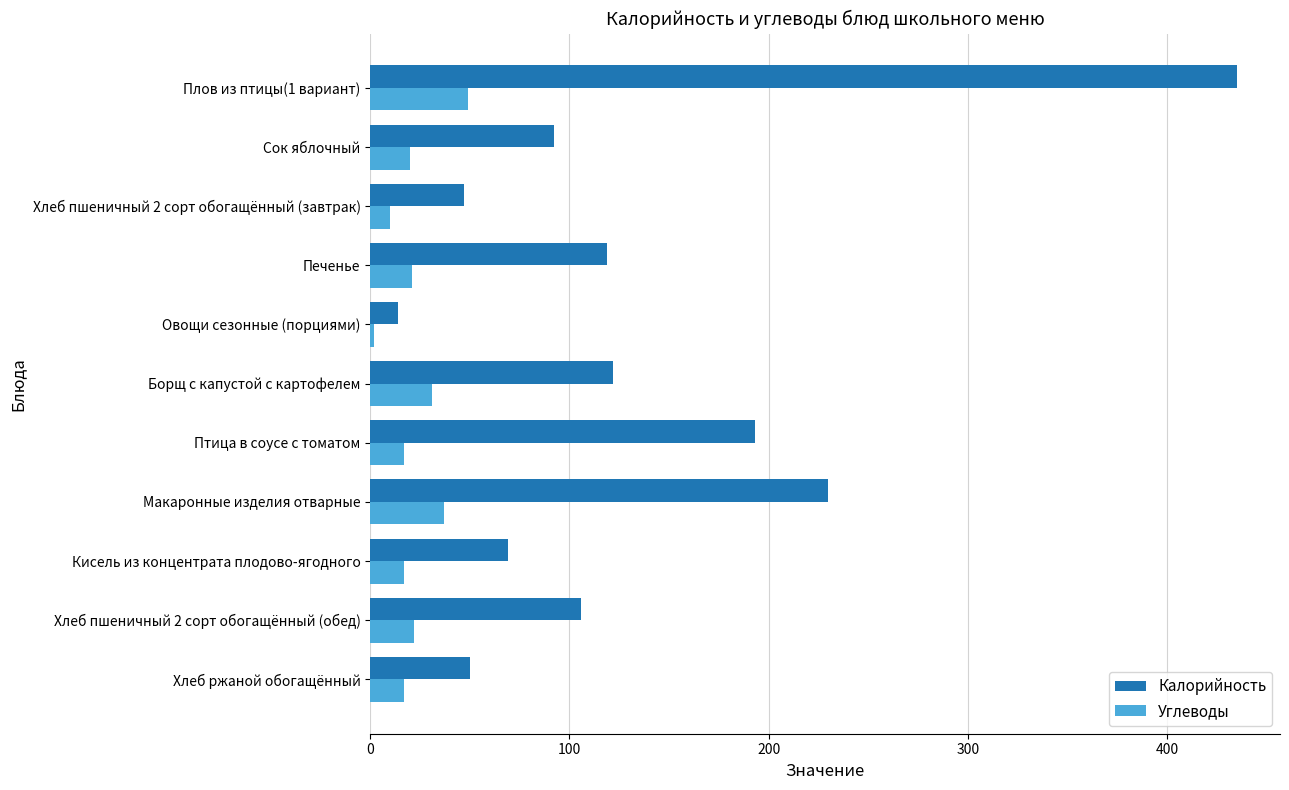

Where is Калорийность nearest to the value 224?

Макаронные изделия отварные